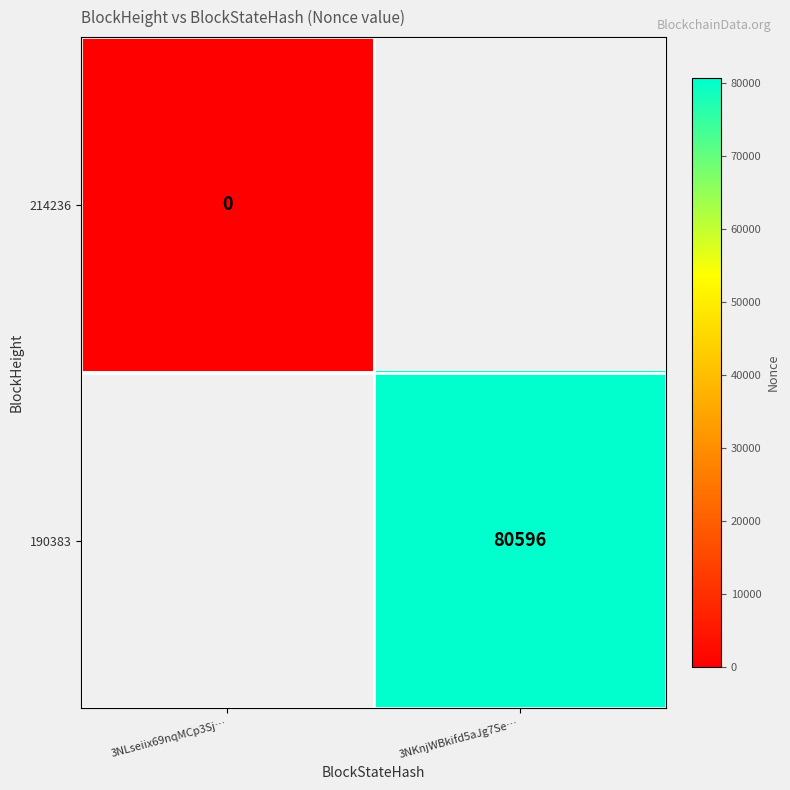

True or false: 190383 has a value of 80596 at 3NKnjWBkifd5aJg7Se….

True